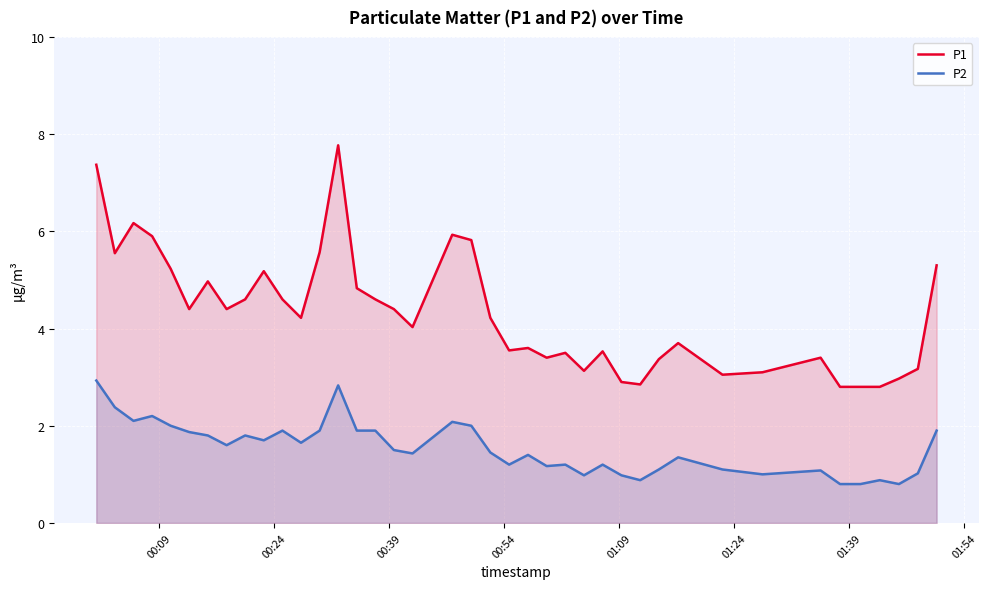

Reading left to right, what are all the values shown in this chart?

P1: 7.4	5.5	6.2	5.9	5.2	4.4	5.0	4.4	4.6	5.2	4.6	4.2	5.6	7.8	4.8	4.6	4.4	4.0	5.9	5.8	4.2	3.5	3.6	3.4	3.5	3.1	3.5	2.9	2.9	3.4	3.7	3.0	3.1	3.4	2.8	2.8	2.8	3.0	3.2	5.3
P2: 2.9	2.4	2.1	2.2	2.0	1.9	1.8	1.6	1.8	1.7	1.9	1.6	1.9	2.8	1.9	1.9	1.5	1.4	2.1	2.0	1.4	1.2	1.4	1.2	1.2	1.0	1.2	1.0	0.9	1.1	1.4	1.1	1.0	1.1	0.8	0.8	0.9	0.8	1.0	1.9